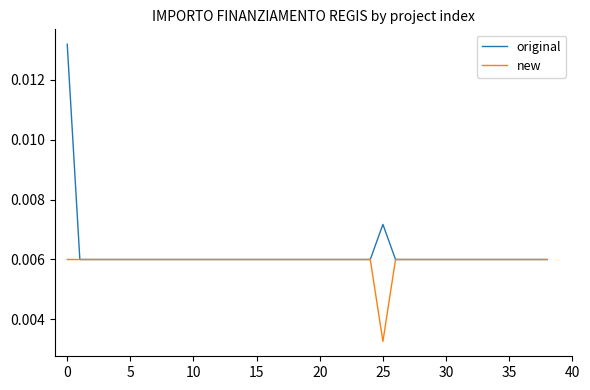

List the series in order of their peak value, lowest first.

new, original